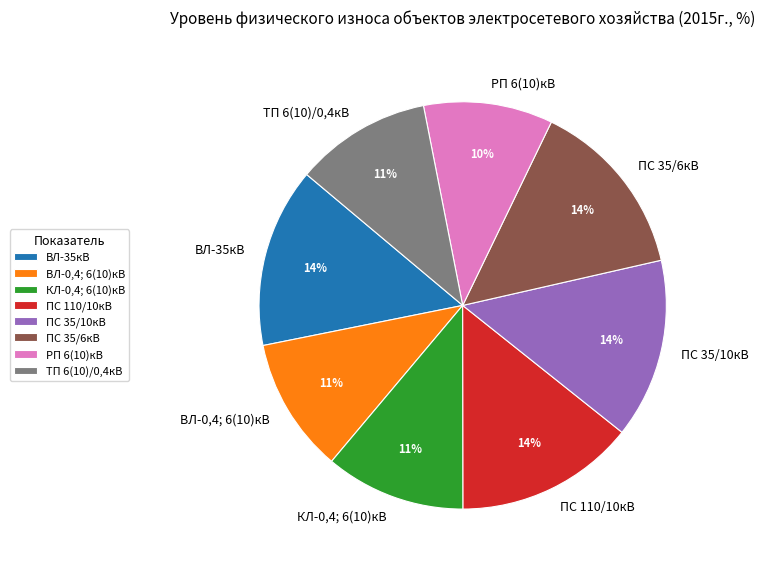

True or false: КЛ-0,4; 6(10)кВ accounts for 24% of the total.

False